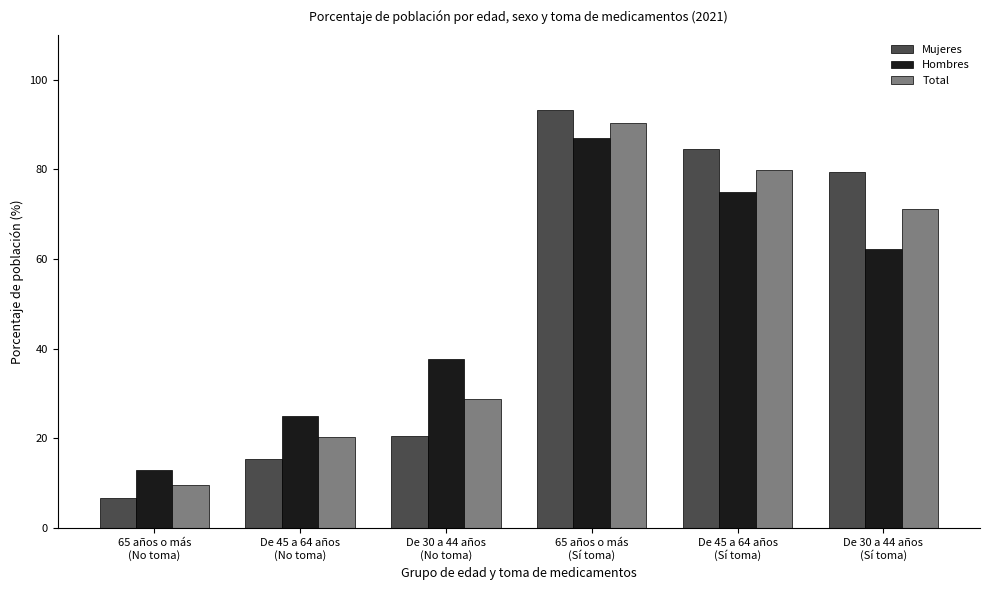

What is the greatest value displayed?

93.2